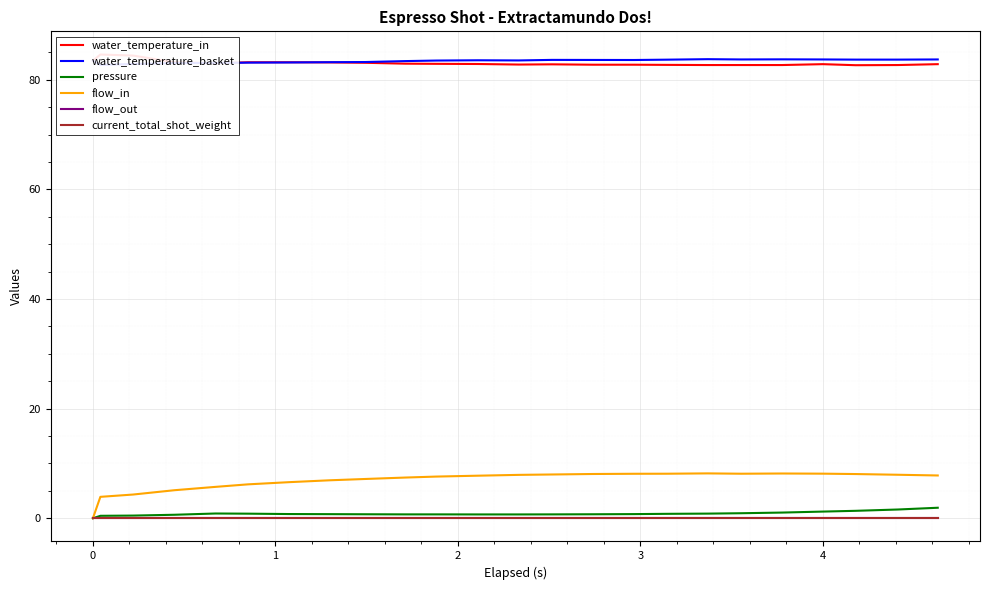

What is the difference between the highest and lowest values at 4?

83.7